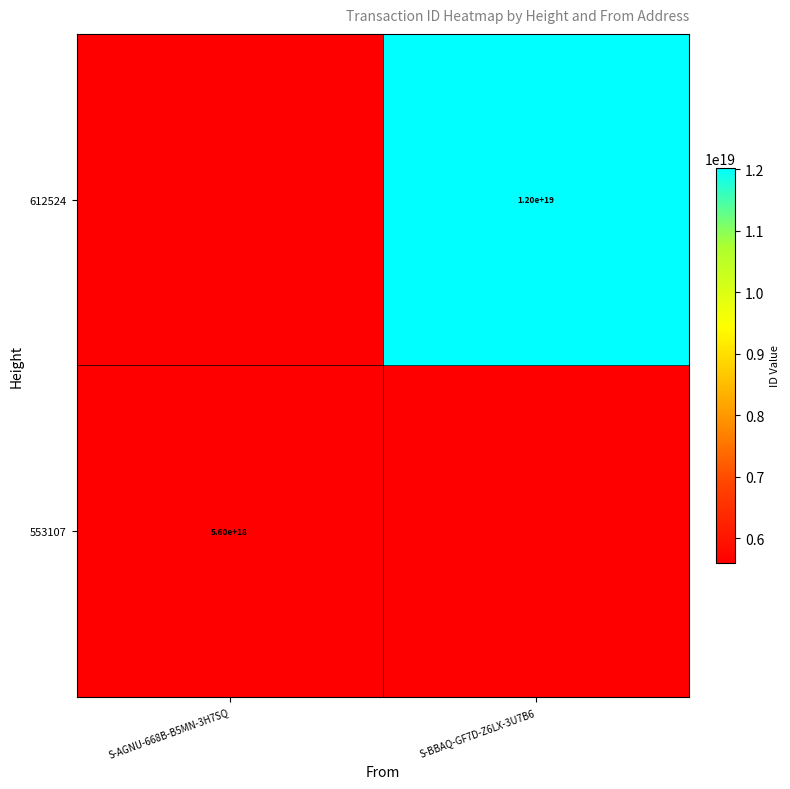

What is the maximum value shown in the chart?

12025329496156112896.0